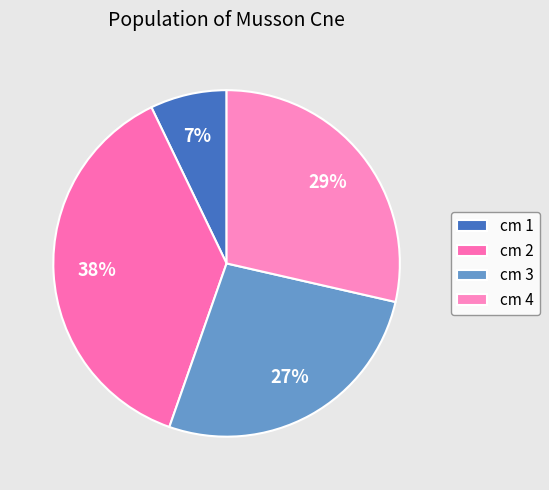

Rank the categories by value from highest to lowest.

cm 2, cm 4, cm 3, cm 1